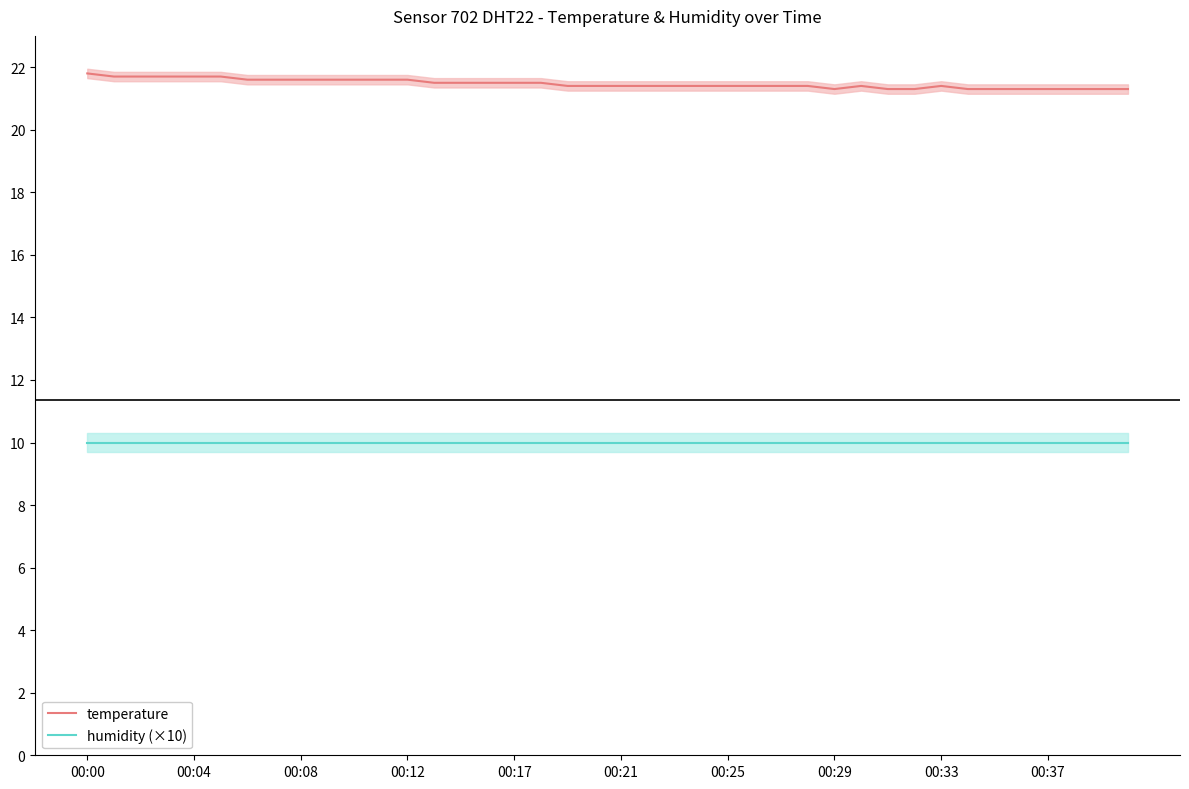

What is the value of the humidity (×10) point at the 33rd from the left?

10.0